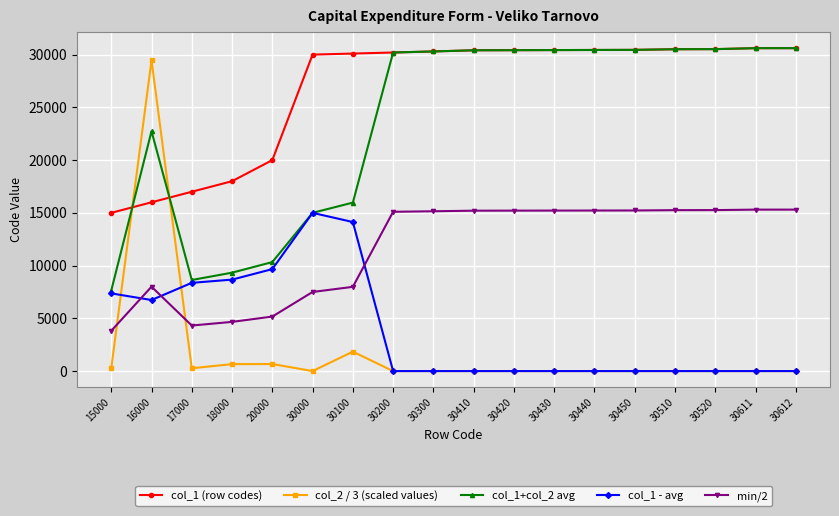

What are all the series names shown in the legend?

col_1 (row codes), col_2 / 3 (scaled values), col_1+col_2 avg, col_1 - avg, min/2